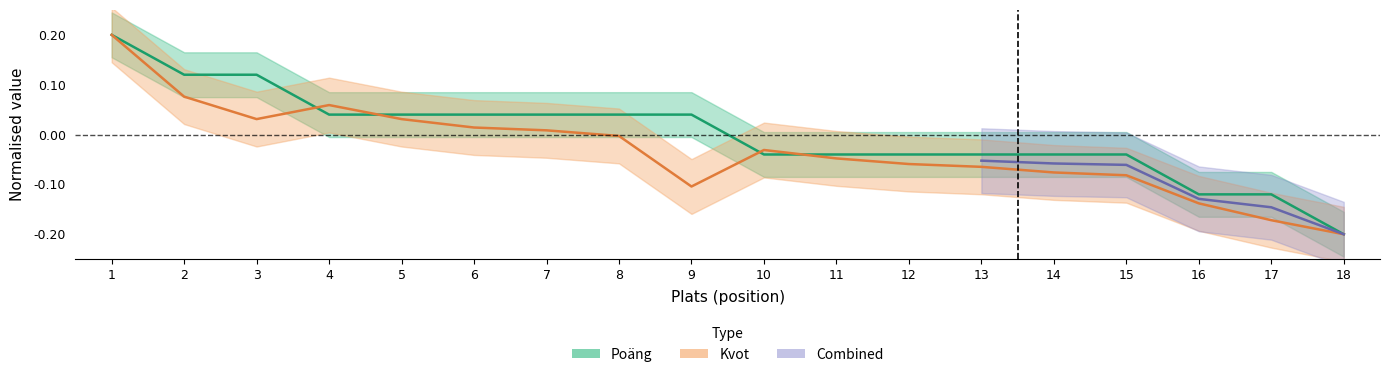

At how many categories does at least one series exceed 0?

9